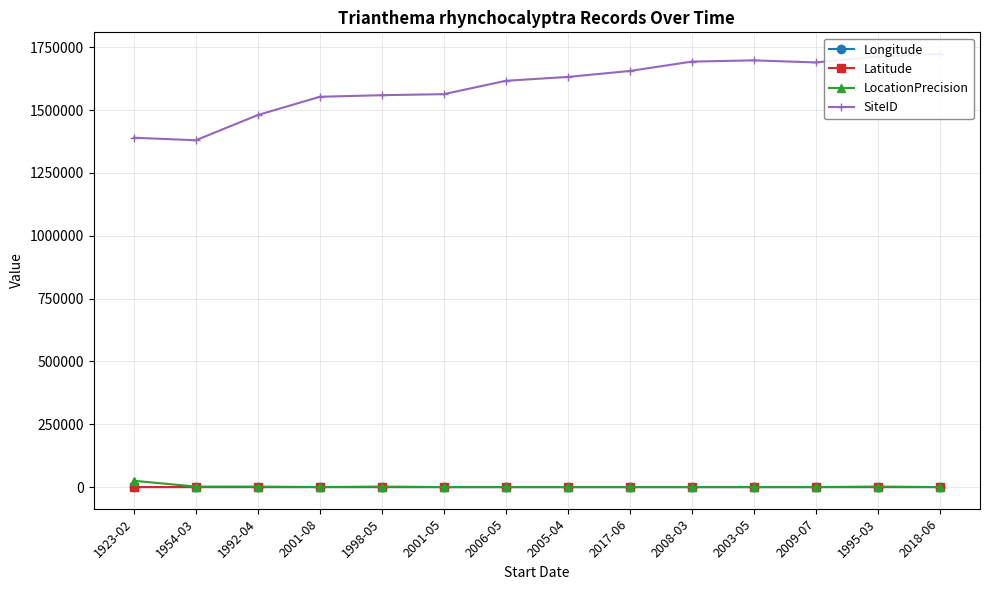

Is it true that Latitude equals -4.1 at 1954-03?

False